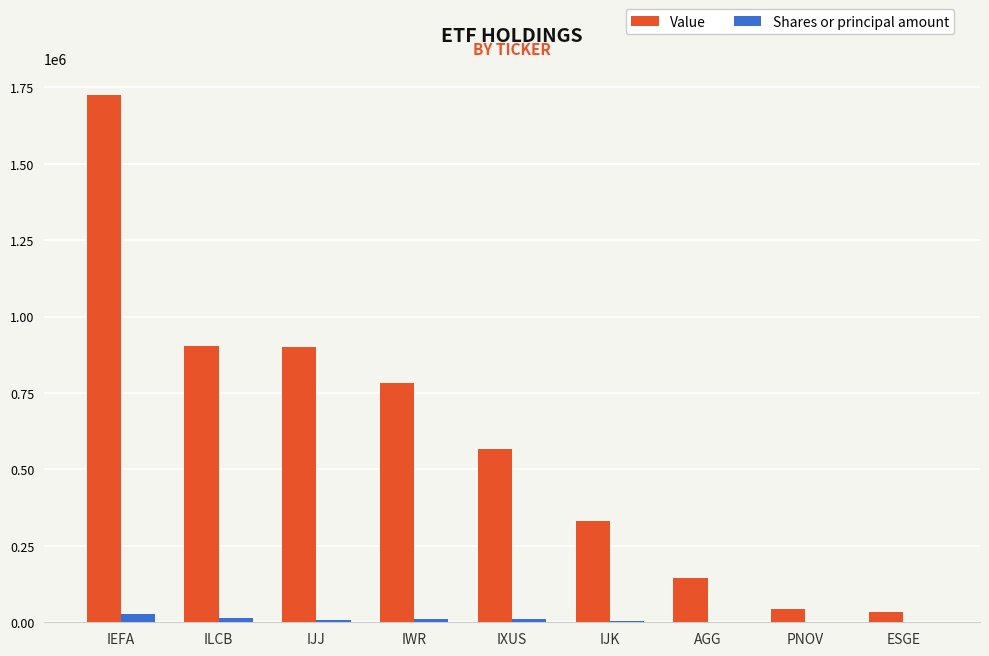

The value of Value at IJJ is 1382700. True or false?

False